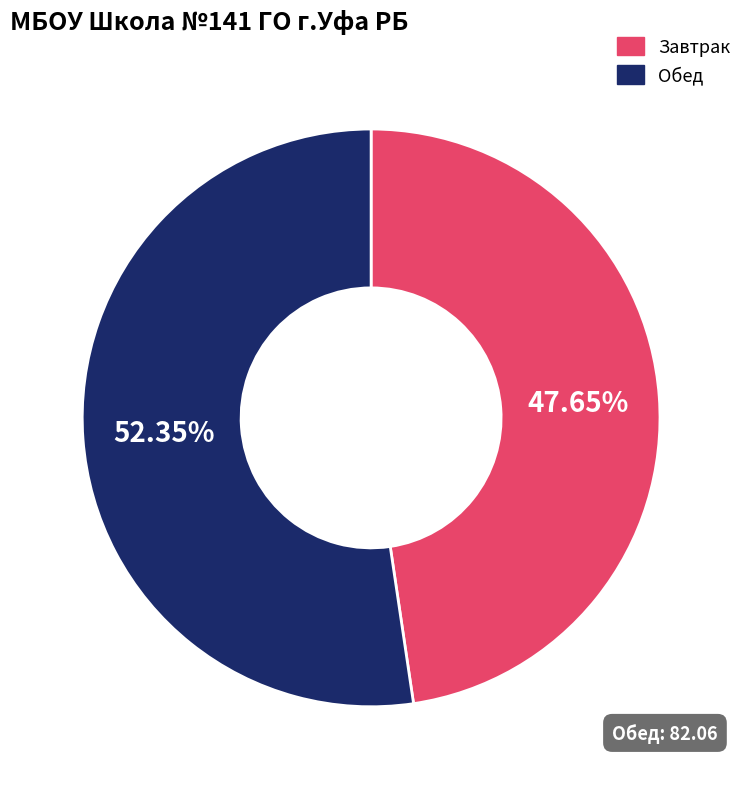

Rank the categories by value from lowest to highest.

Завтрак, Обед